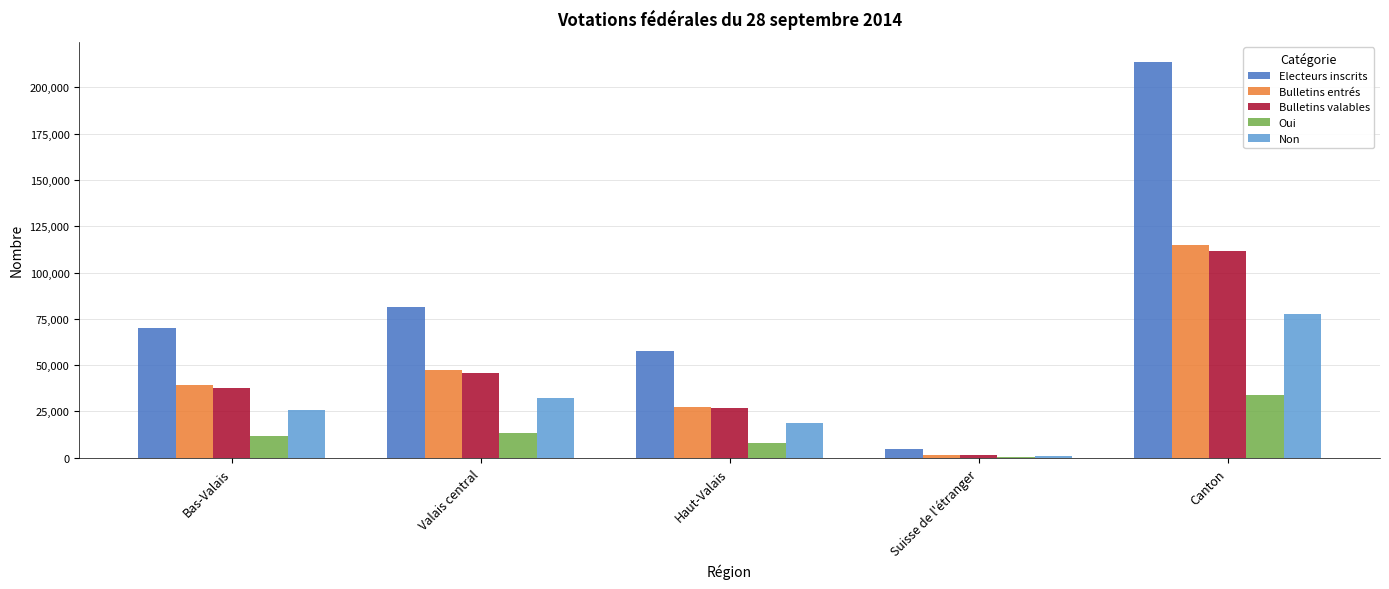

At which category does the chart reach its peak across all series?

Canton